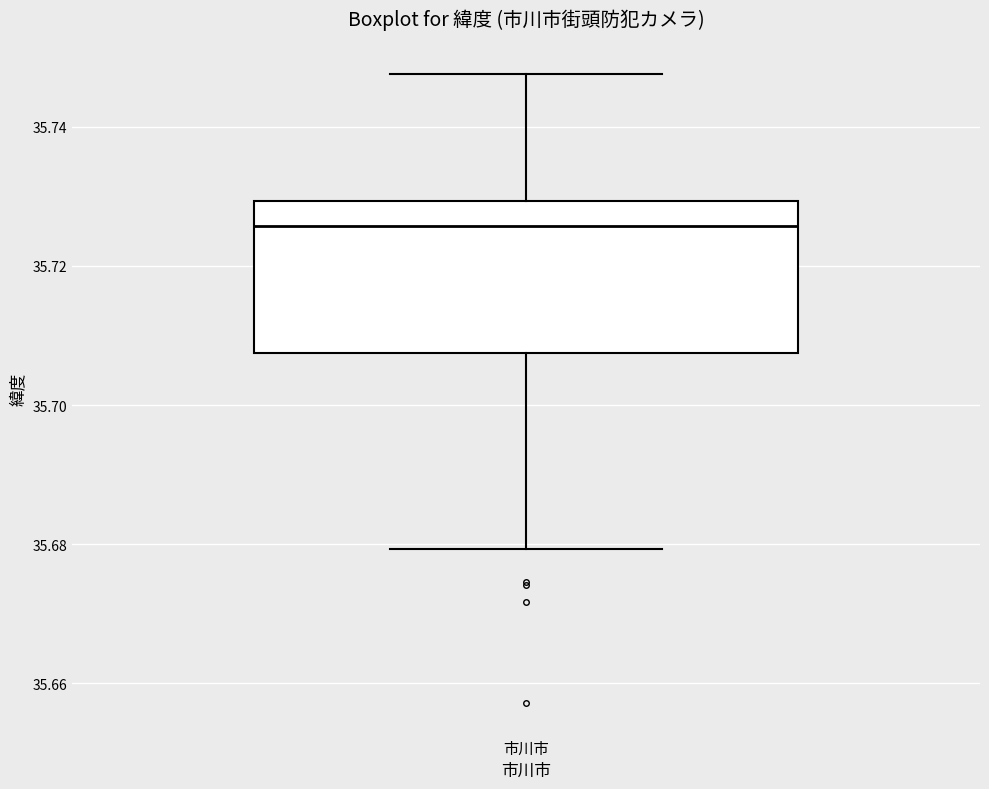

Read this box plot against the y-axis: the position of the median line, the range covered by the box, and the ends of both whiskers. The values are not printed on the chart, so give them approximately, as read against the axis.

median 35.726, box 35.708 to 35.730, whiskers 35.680 to 35.748